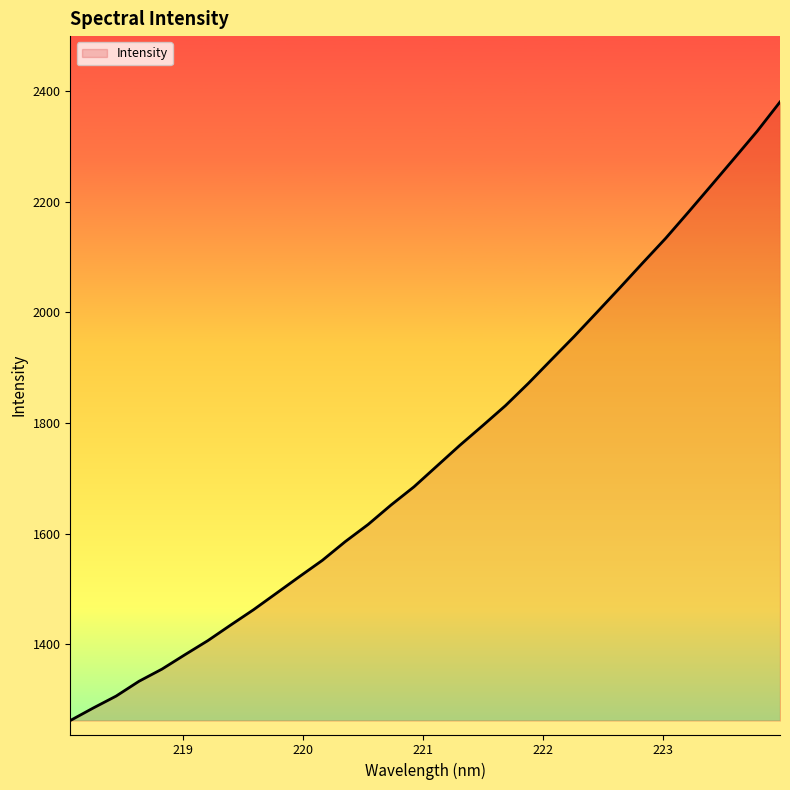

What is the greatest value displayed?

2380.3